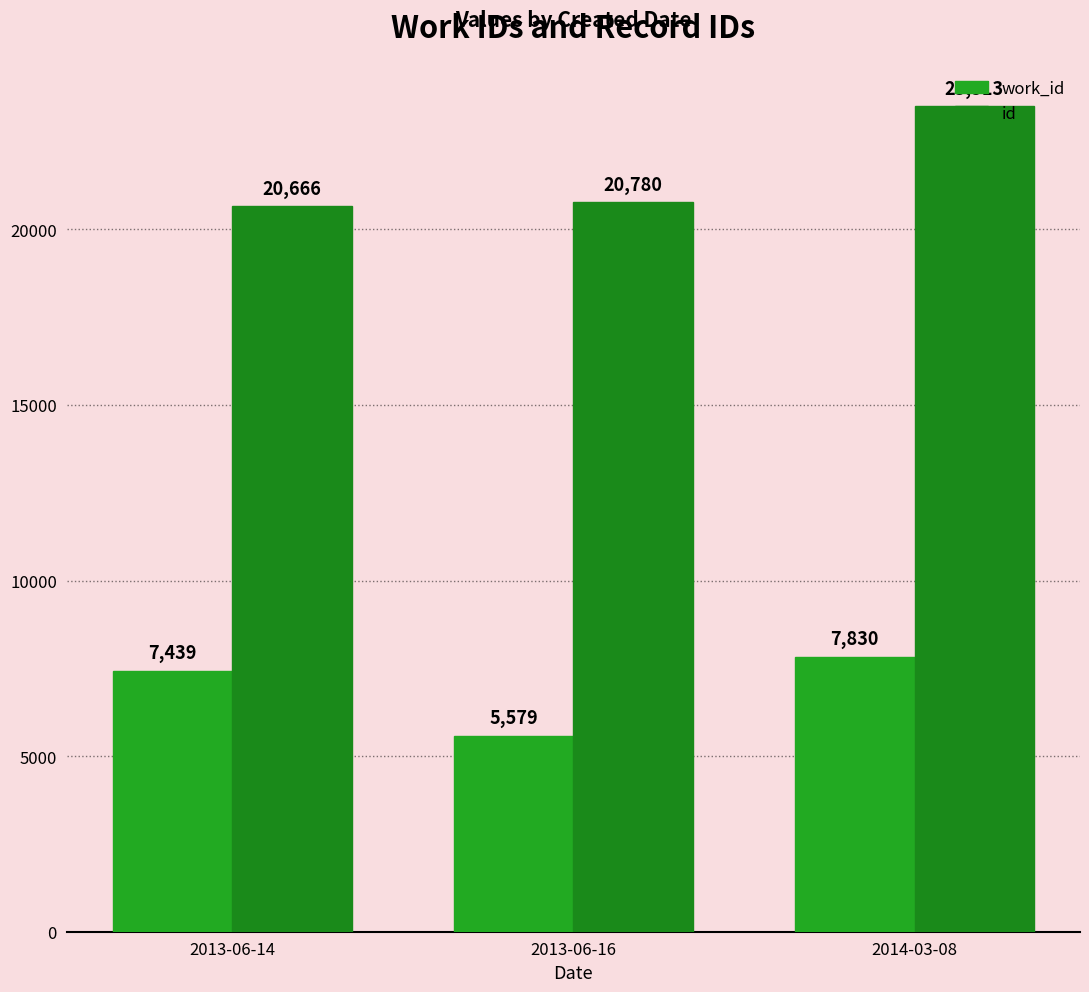

Reading right to left, list all the values displayed in this chart.

work_id: 2014-03-08=7830	2013-06-16=5579	2013-06-14=7439
id: 2014-03-08=23513	2013-06-16=20780	2013-06-14=20666